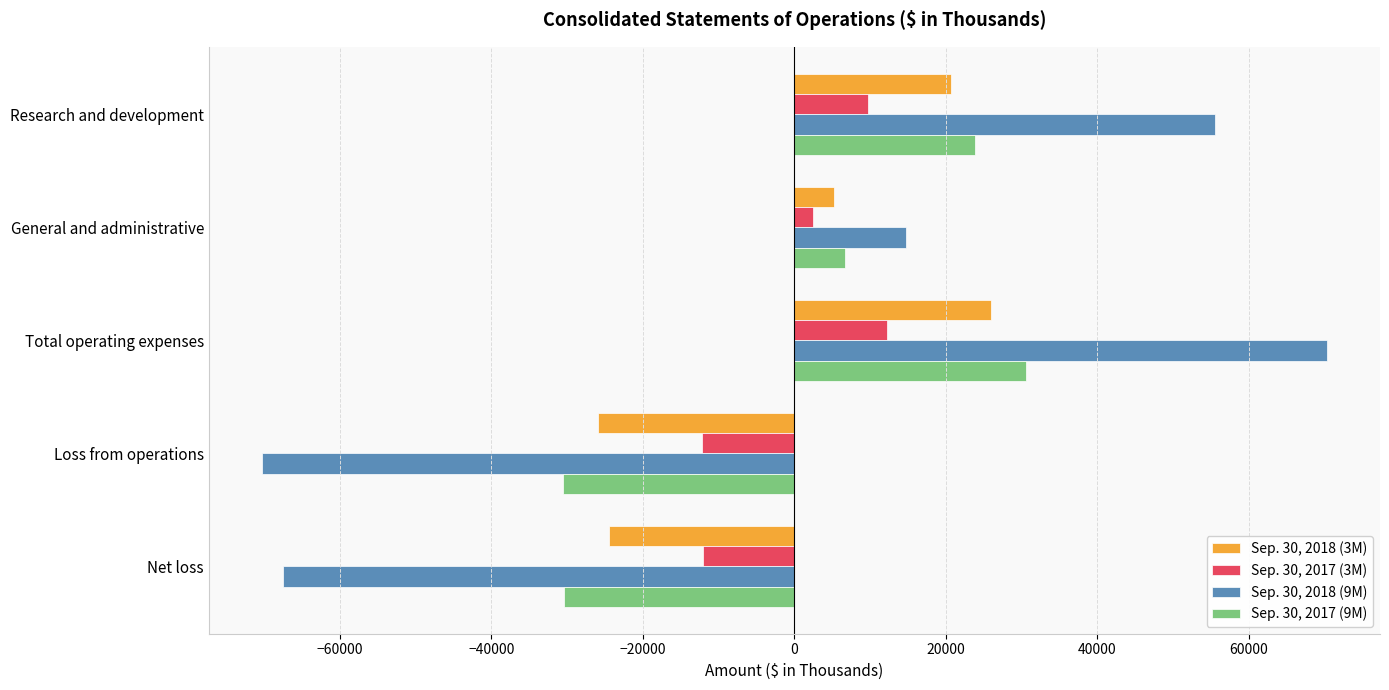

What is the difference between the maximum and second lowest values in the Sep. 30, 2017 (3M) series?

24219